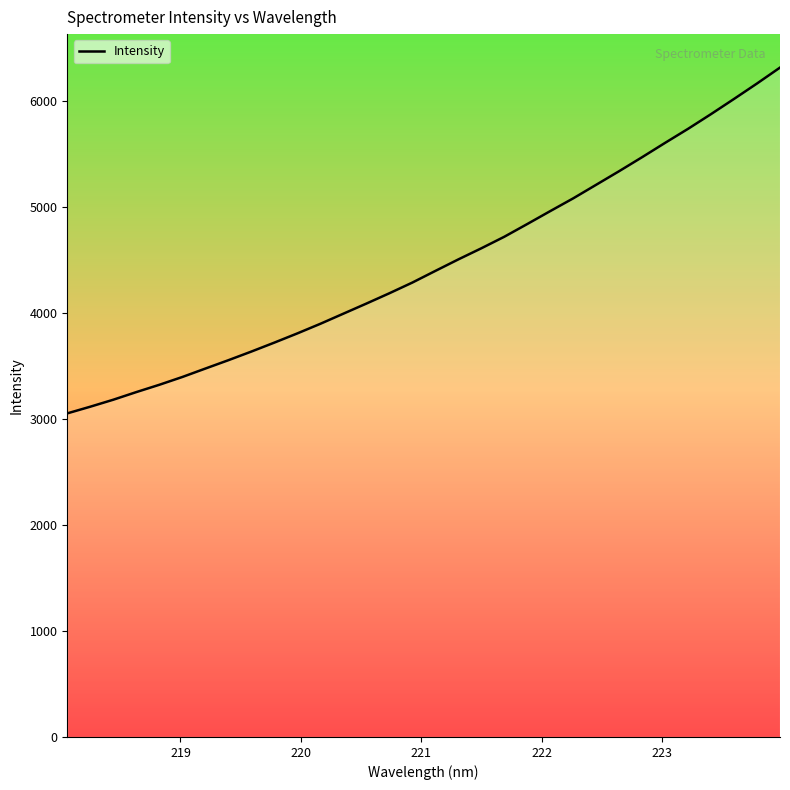

Reading left to right, list all the values displayed in this chart.

3052.1	3115.1	3181.0	3252.9	3321.8	3395.4	3474.8	3553.6	3635.2	3719.7	3806.6	3897.2	3992.5	4087.7	4185.0	4286.0	4395.8	4504.4	4609.2	4718.1	4838.3	4960.2	5080.5	5208.7	5337.0	5468.9	5604.1	5736.5	5875.3	6018.2	6163.7	6313.7